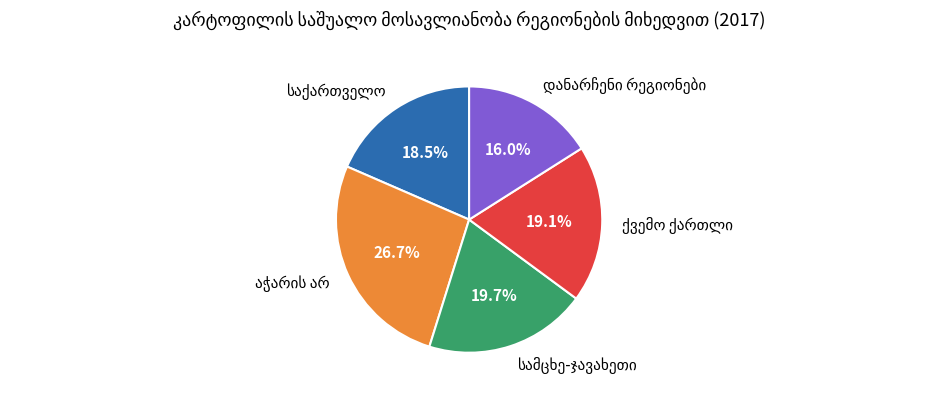

Does any single category account for the majority?

No